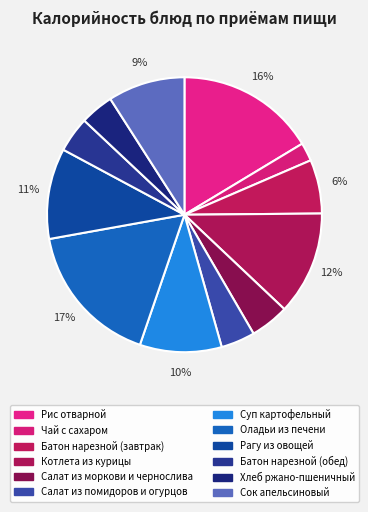

How many segments does this pie chart have?

12